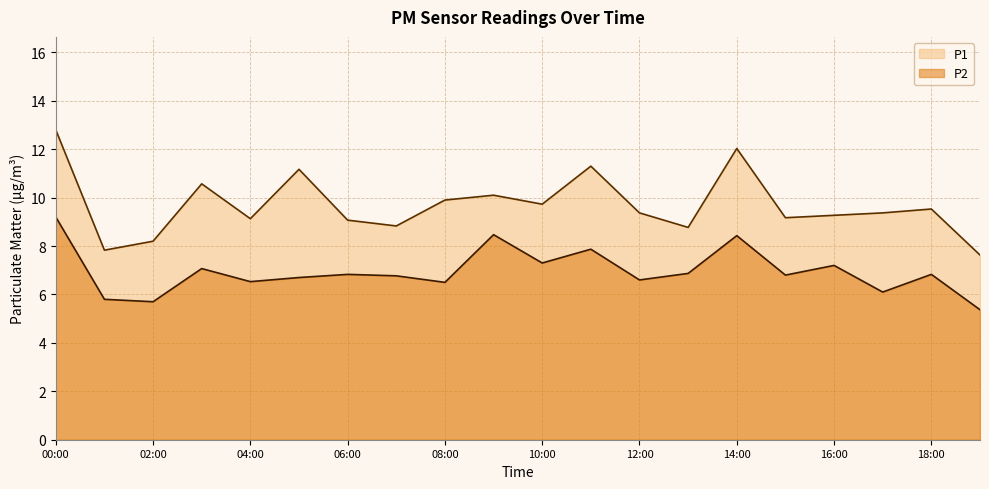

Which series changed the most between 08:00 and 15:00?

P1